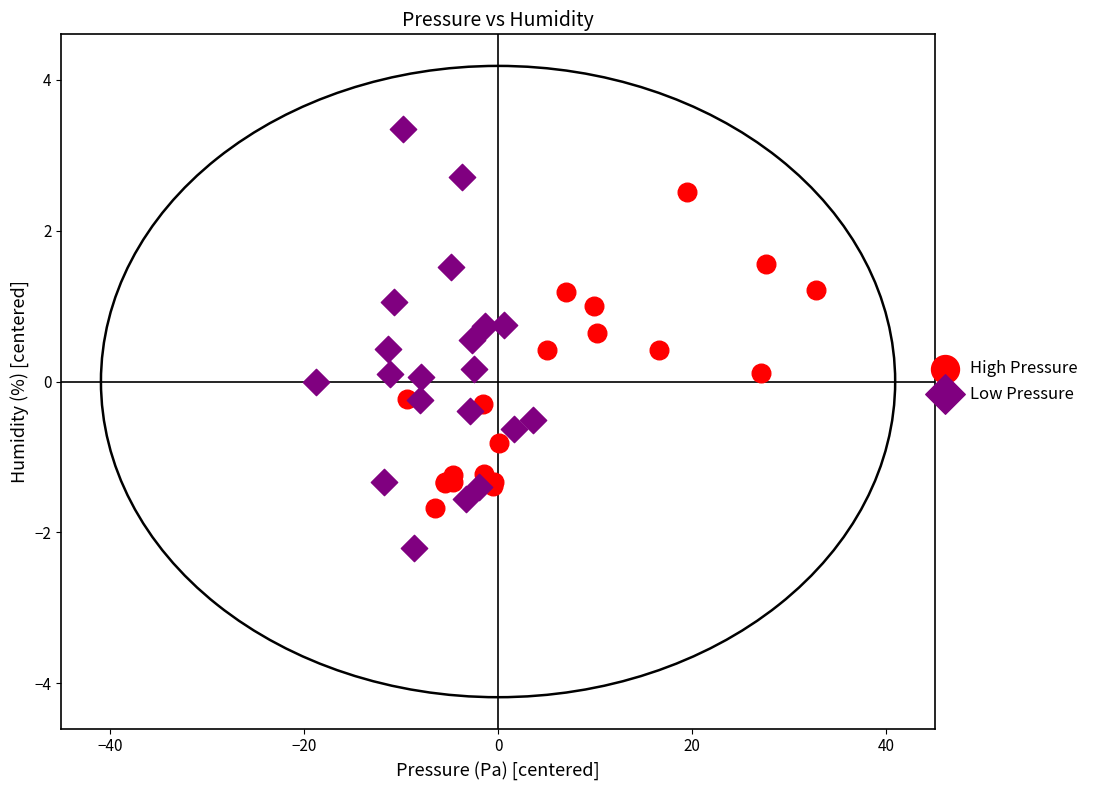

Which series has the widest spread of Y values?

Low Pressure